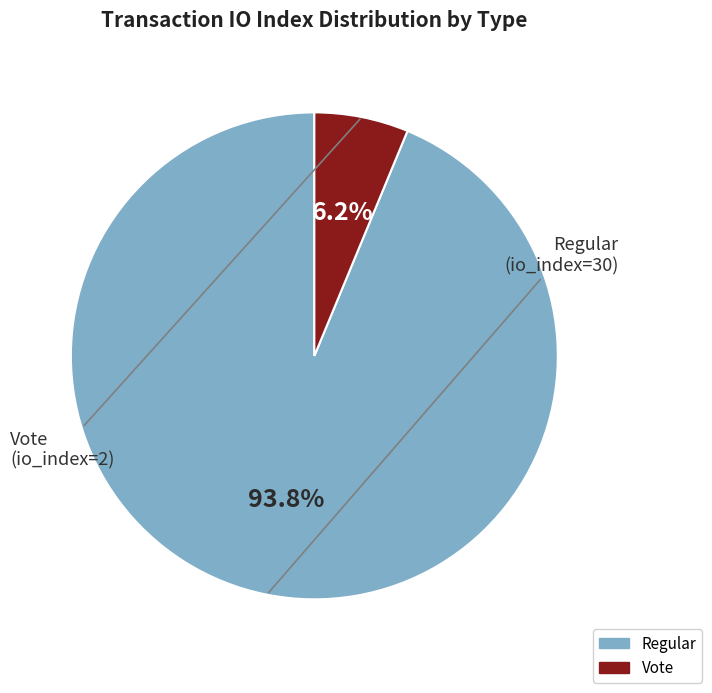

Is there any slice that represents more than half of the pie?

Yes